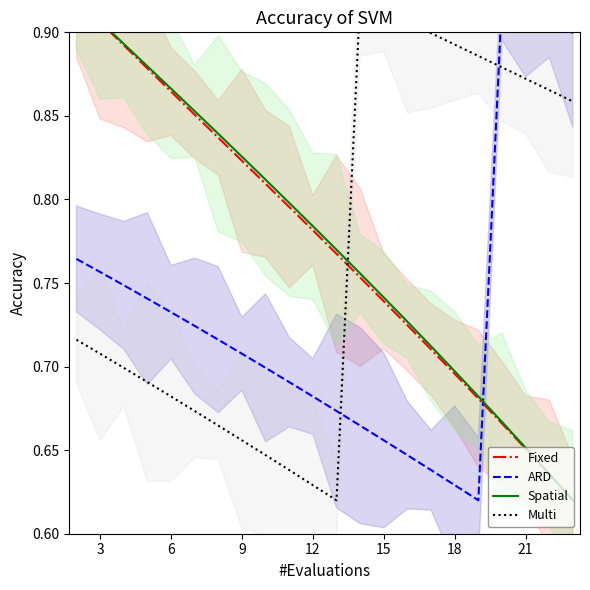

What is the difference between the second highest and second lowest values in the ARD series?

0.3